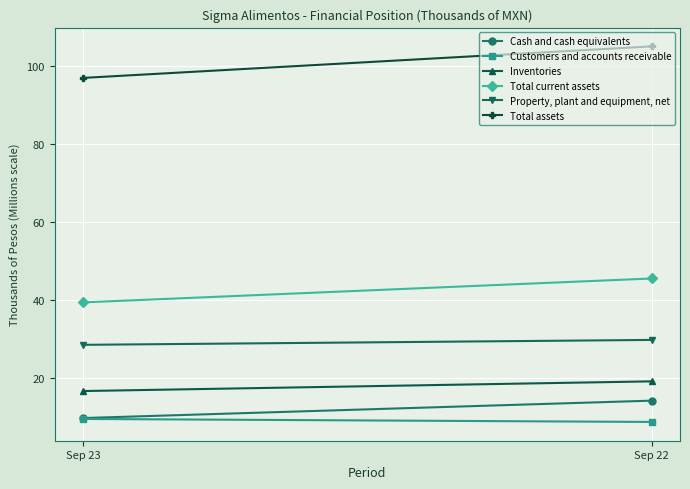

List the labels in order of Customers and accounts receivable value, largest first.

Sep 23, Sep 22